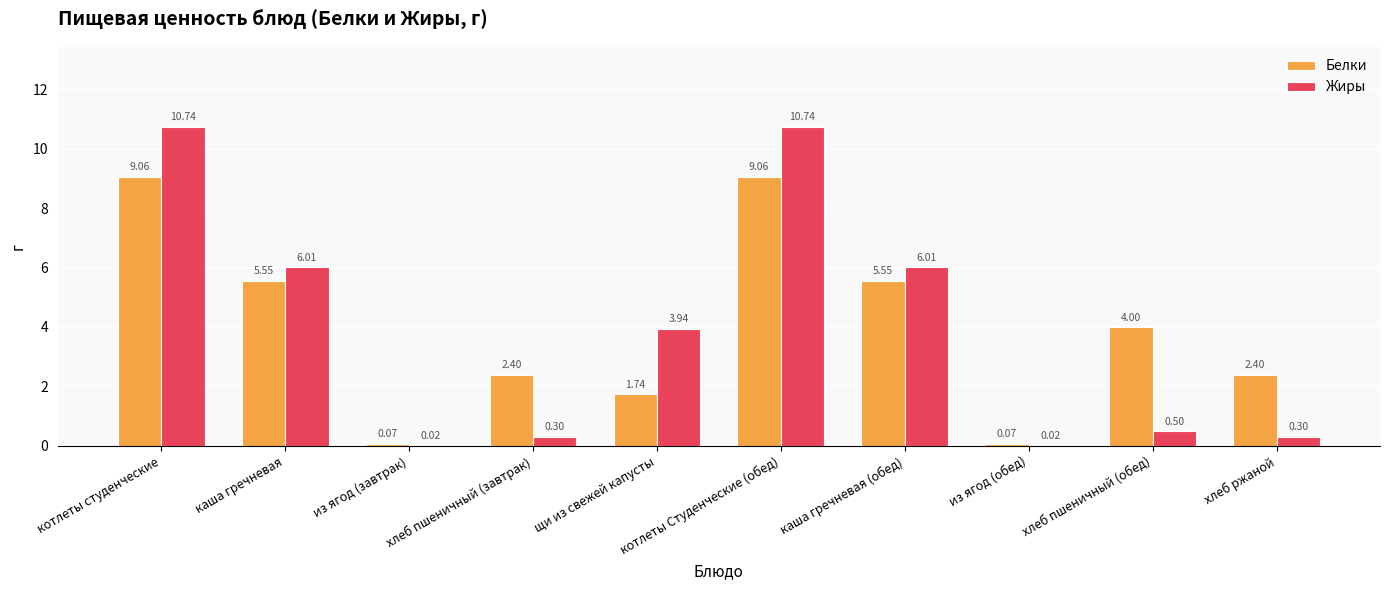

Where does the Жиры series first go above 3?

котлеты студенческие